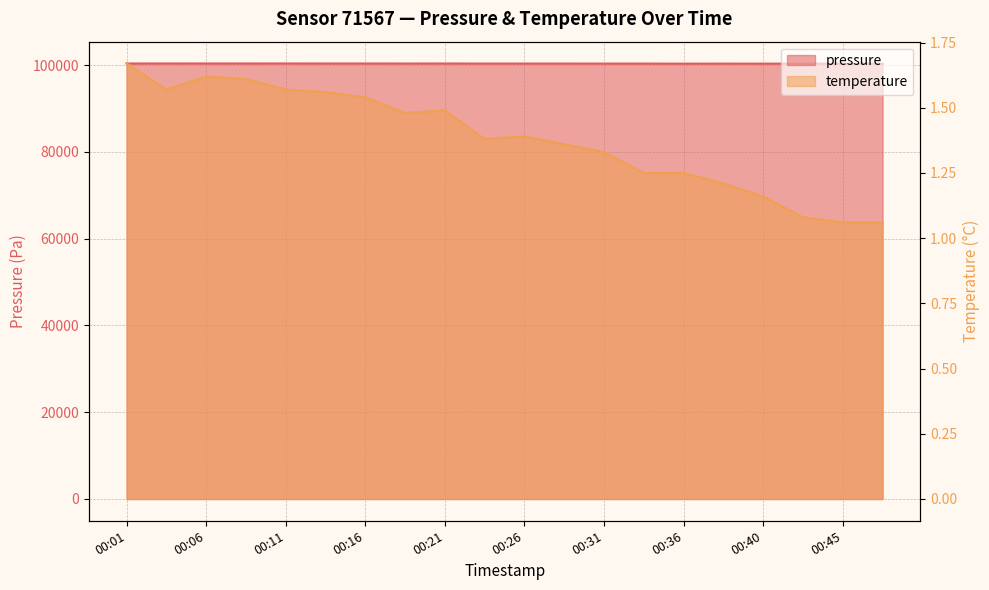

At which category does temperature reach its first local peak?

00:06